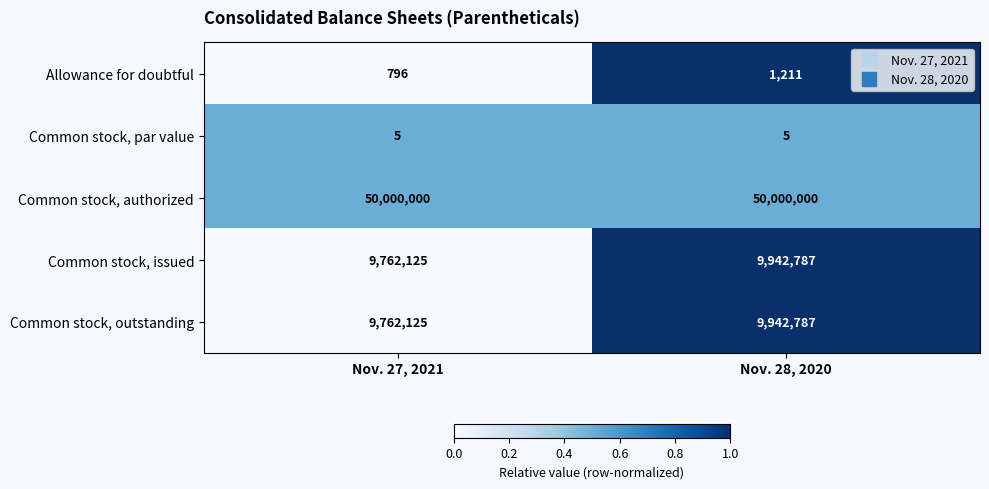

What is the sum of the Common stock, issued values at Nov. 27, 2021 and Nov. 28, 2020?

19704912